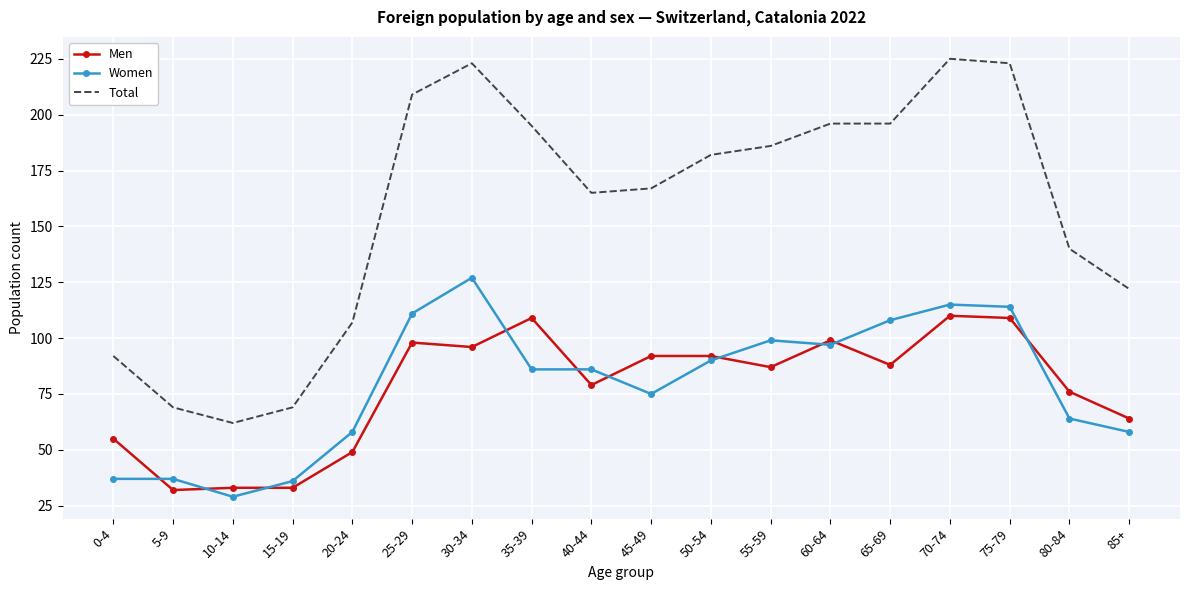

What position from the right is 0-4?

18